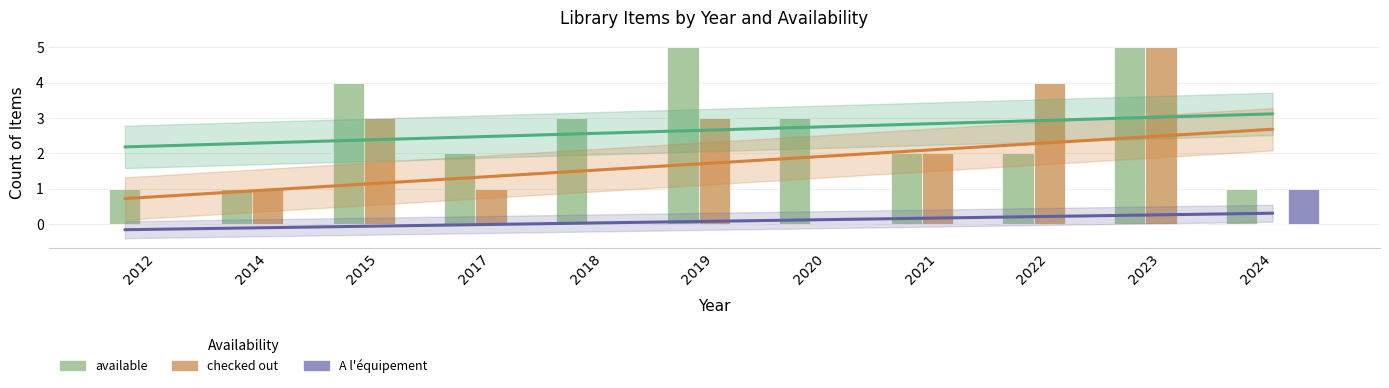

What is the maximum value shown in the chart?

5